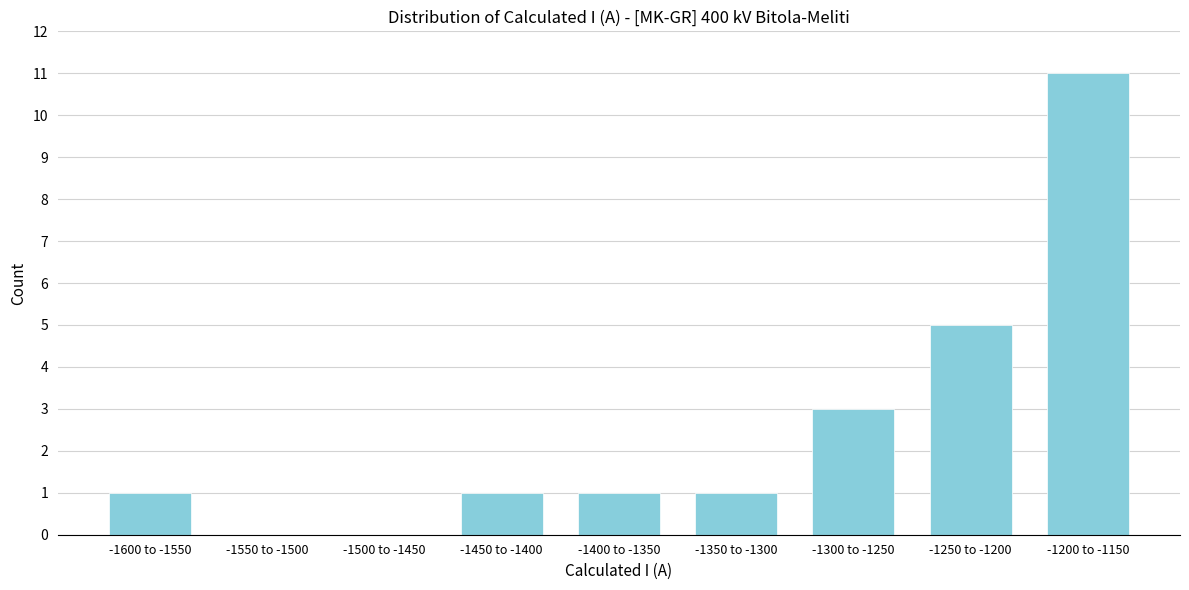

Reading left to right, transcribe all the data shown in this chart.

-1600 to -1550=1	-1550 to -1500=0	-1500 to -1450=0	-1450 to -1400=1	-1400 to -1350=1	-1350 to -1300=1	-1300 to -1250=3	-1250 to -1200=5	-1200 to -1150=11